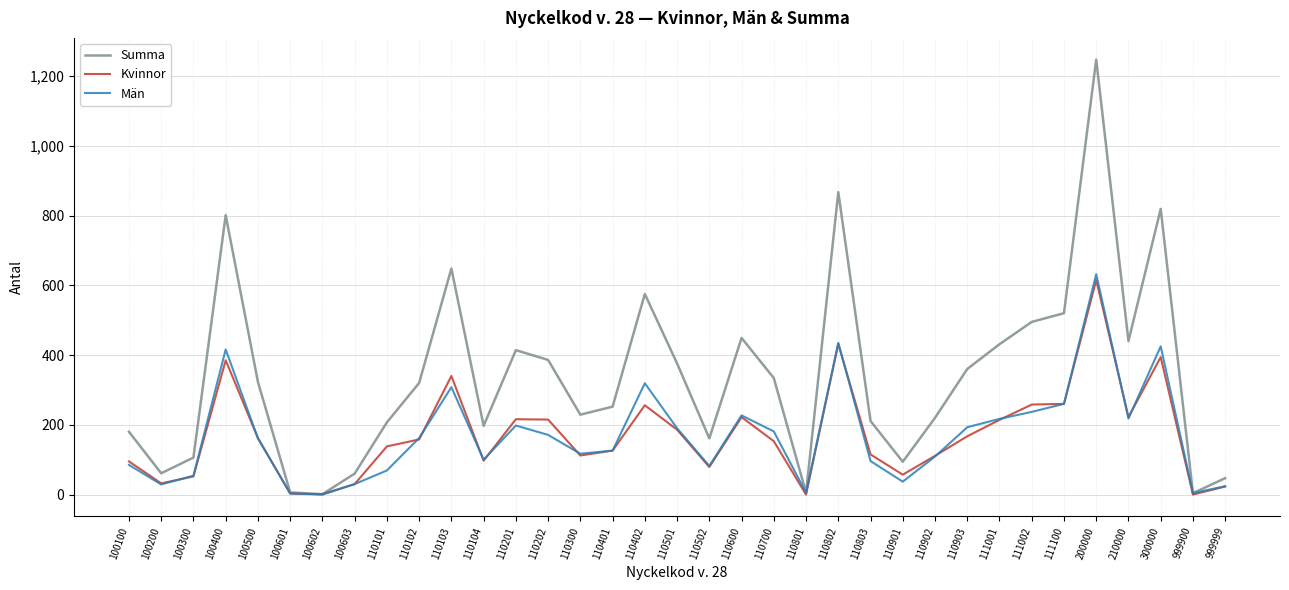

At which label does Män reach its peak?

200000